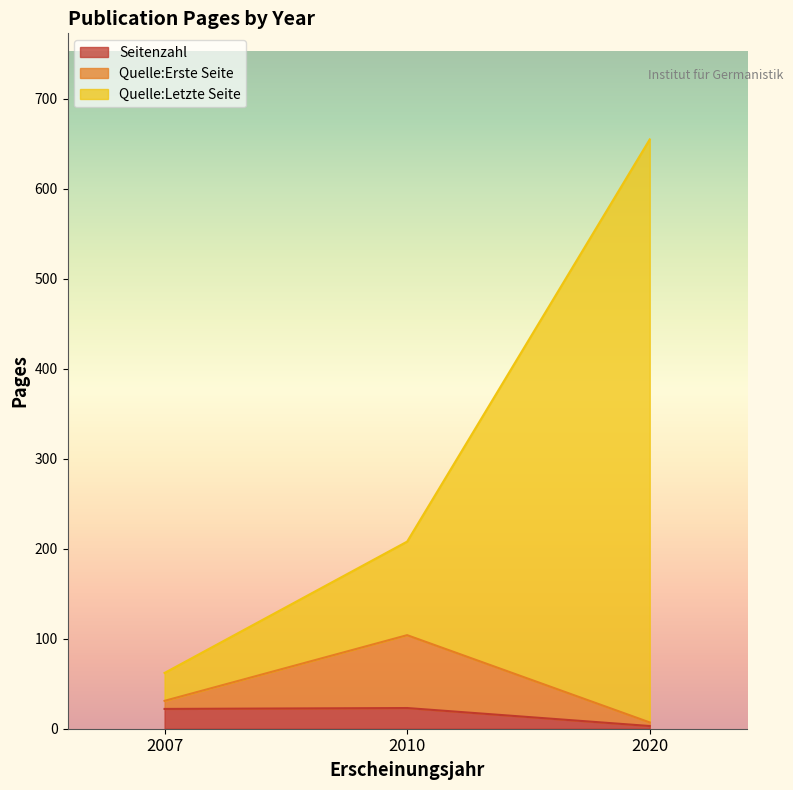

What is the difference between the maximum and minimum values in the Quelle:Erste Seite series?

97